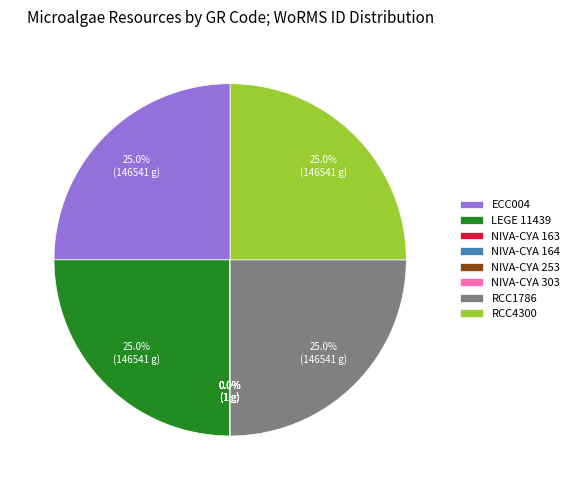

What portion of the pie excludes LEGE 11439?

75.0%